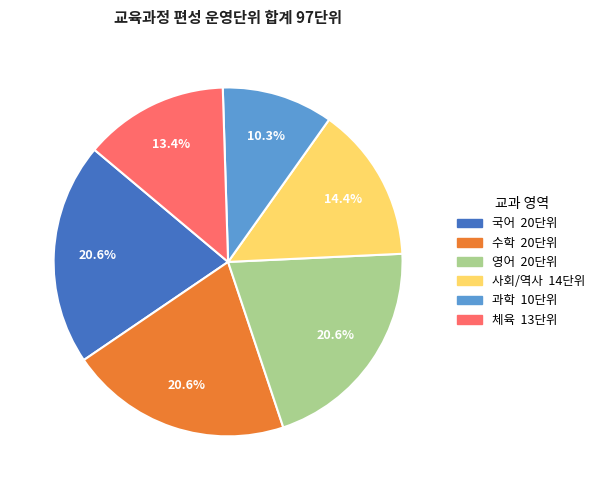

Does any single category account for the majority?

No